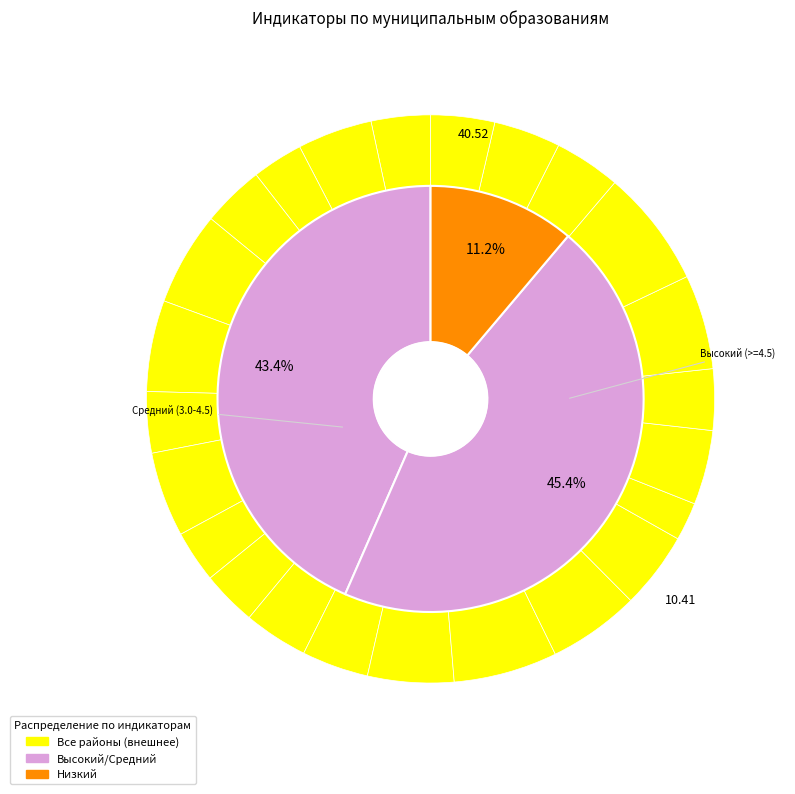

Count the number of slices in the pie.

24